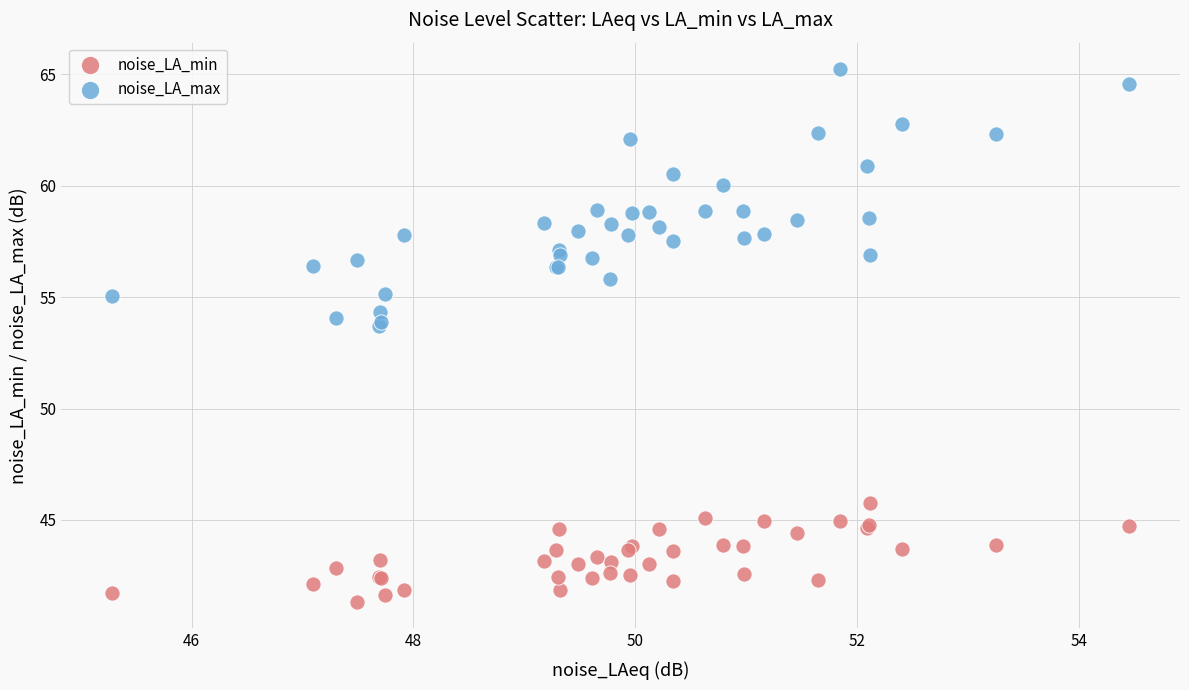

Which series has the largest Y range (max minus min)?

noise_LA_max